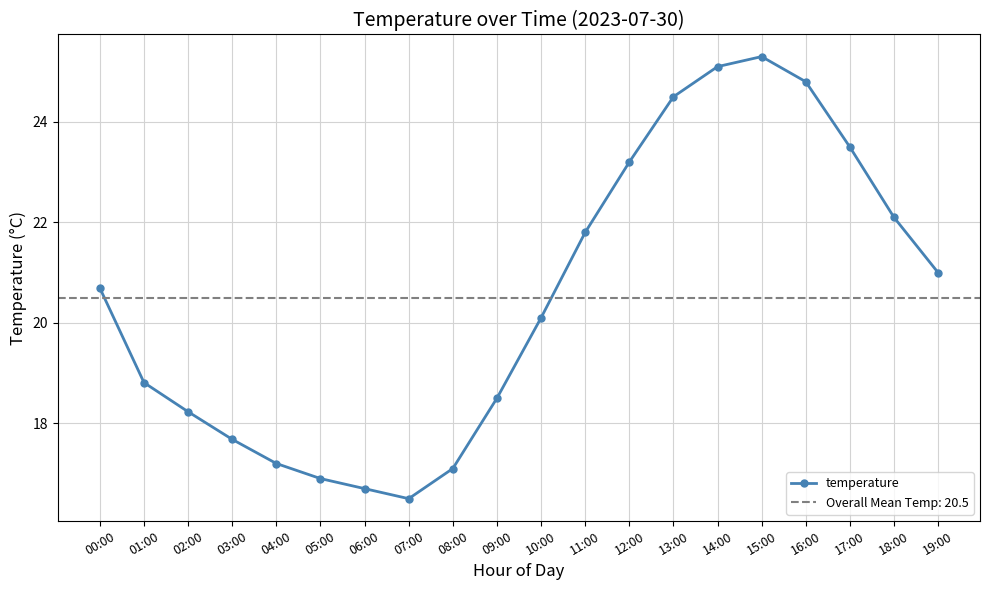

At which label does the data first exceed 20?

00:00